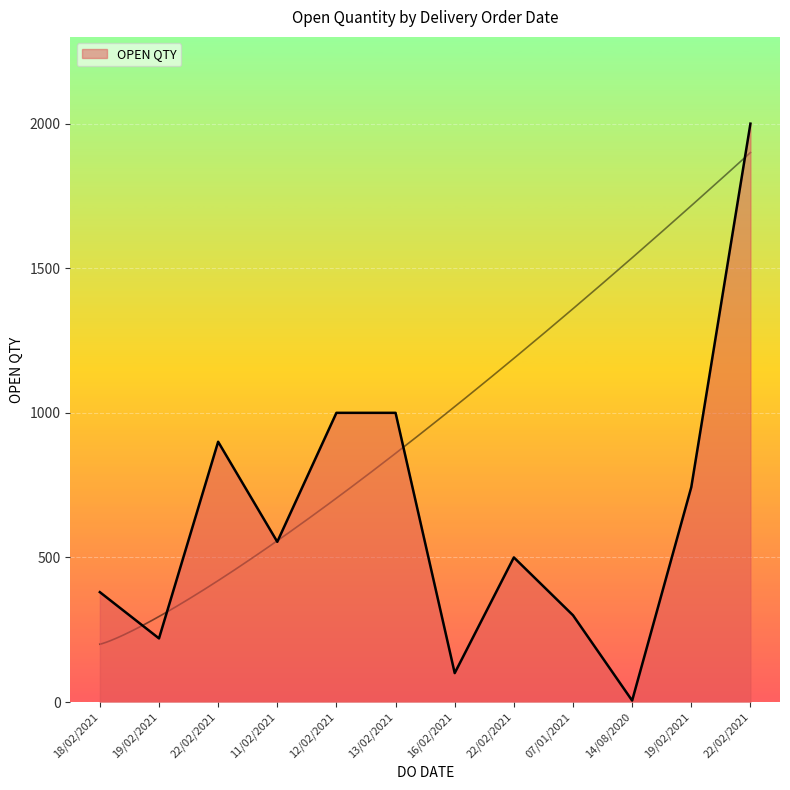

What is the minimum value shown in the chart?

5